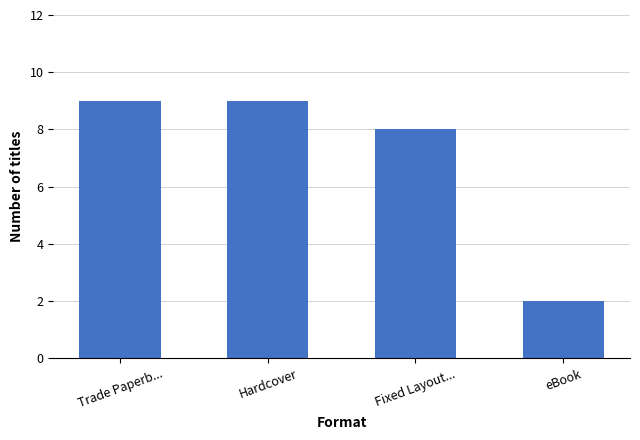

The chart shows a value of 8 at Fixed Layout.... True or false?

True